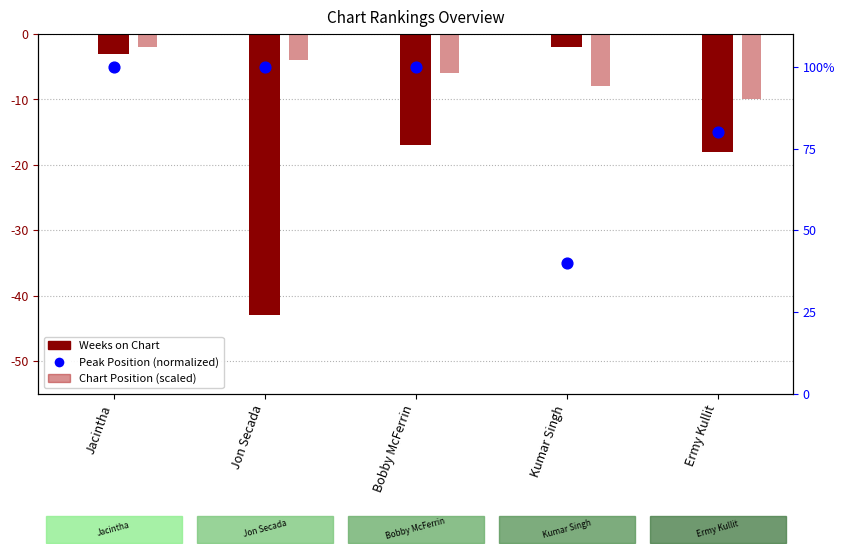

Which series has the largest total across all categories?

Peak Position (normalized)